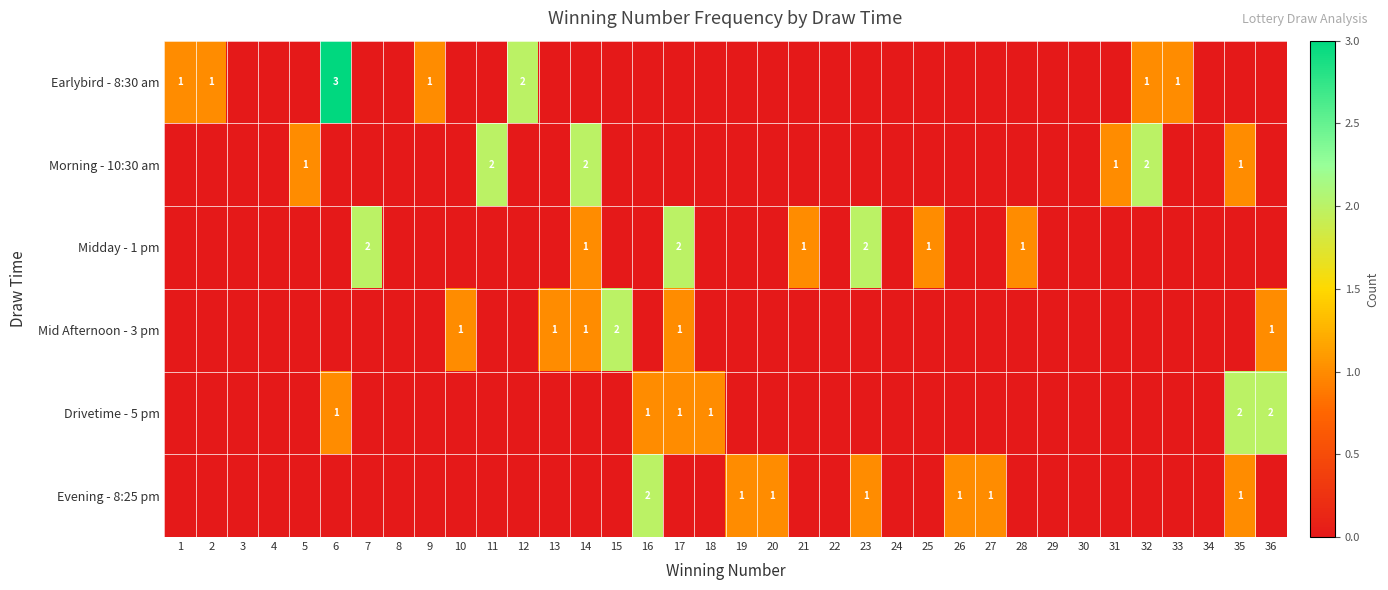

Which series has the largest total across all categories?

Earlybird - 8:30 am